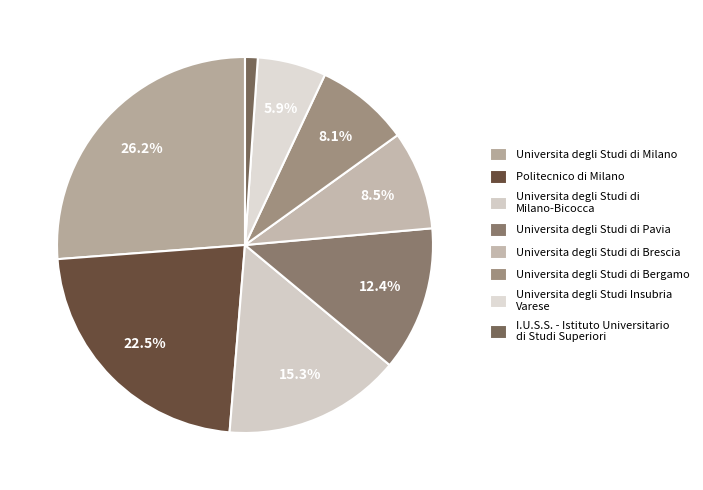

Does Universita degli Studi di Brescia represent more than half of the total?

No